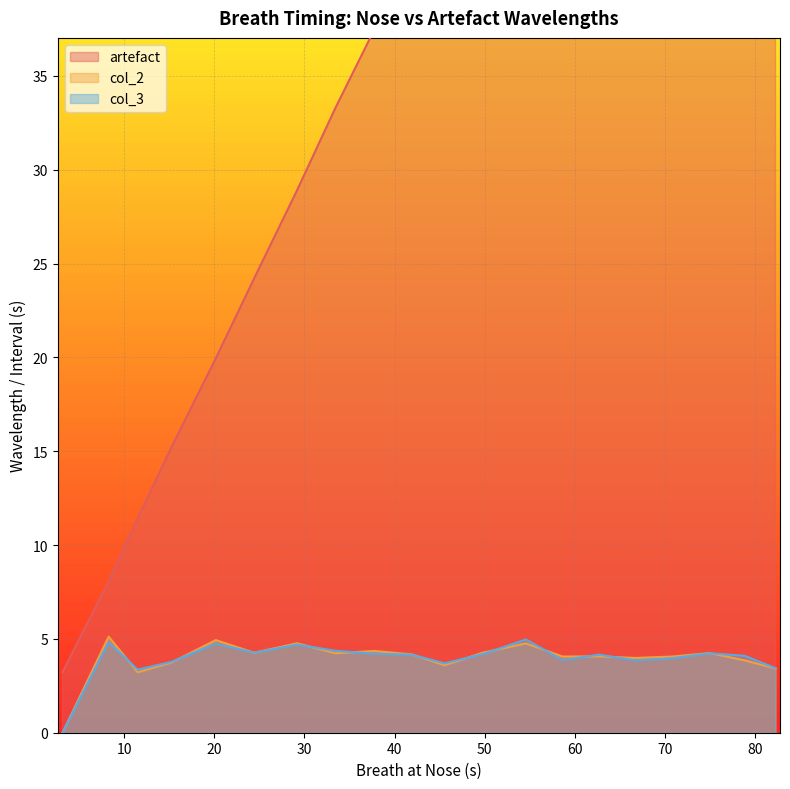

What is the total value across all series at 45.551?

52.6